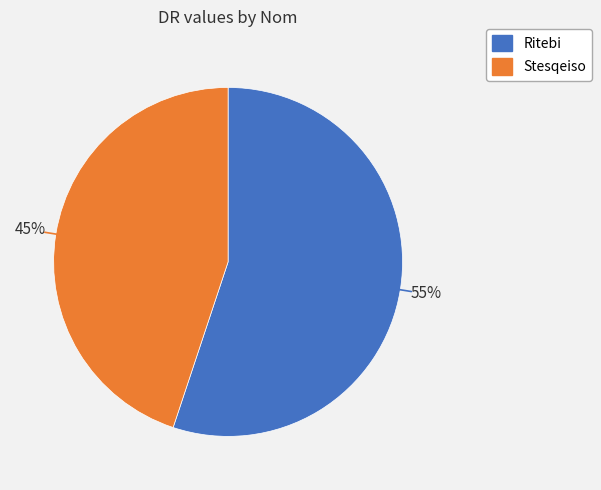

Does Ritebi account for over 50% of the chart?

Yes